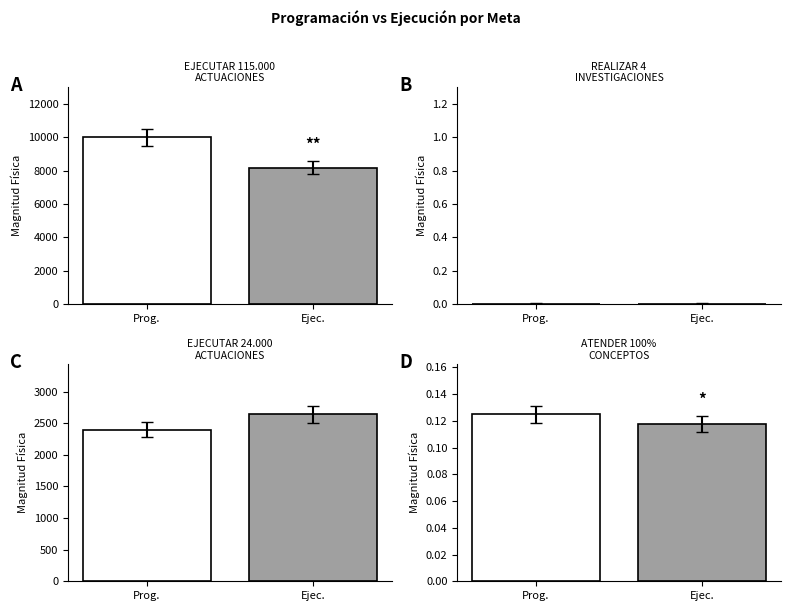

List the labels in order of PROGRAMADO ACUMULADO AL PERIODO AÑO 2020 value, smallest first.

REALIZAR 4
INVESTIGACIONES, ATENDER 100%
CONCEPTOS, EJECUTAR 24.000
ACTUACIONES, EJECUTAR 115.000
ACTUACIONES